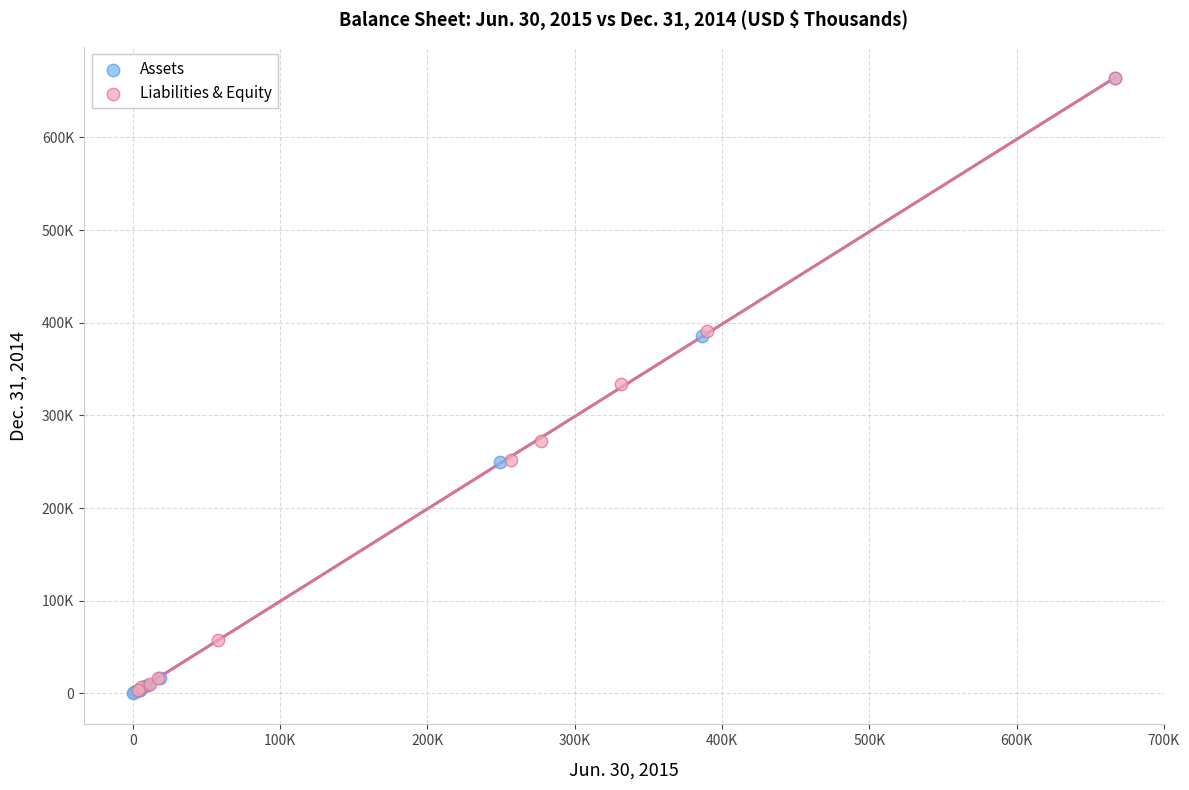

Which series has the widest spread of Y values?

Assets